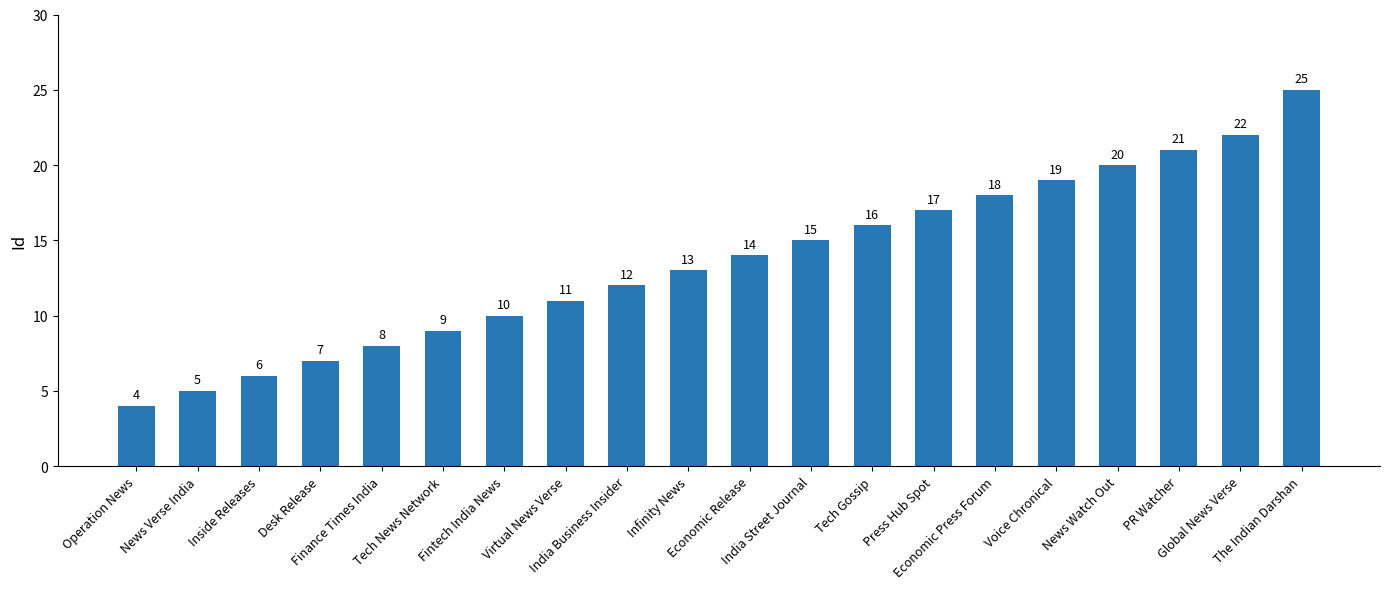

Rank the categories by value from lowest to highest.

Operation News, News Verse India, Inside Releases, Desk Release, Finance Times India, Tech News Network, Fintech India News, Virtual News Verse, India Business Insider, Infinity News, Economic Release, India Street Journal, Tech Gossip, Press Hub Spot, Economic Press Forum, Voice Chronical, News Watch Out, PR Watcher, Global News Verse, The Indian Darshan